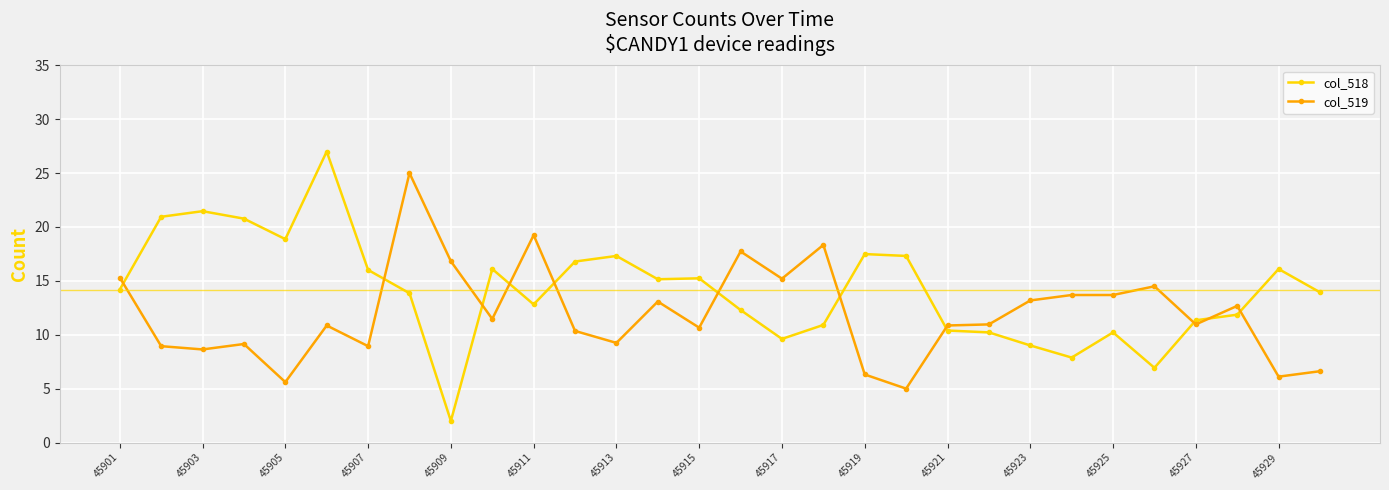

Rank the series by their average value, from lowest to highest.

col_519, col_518